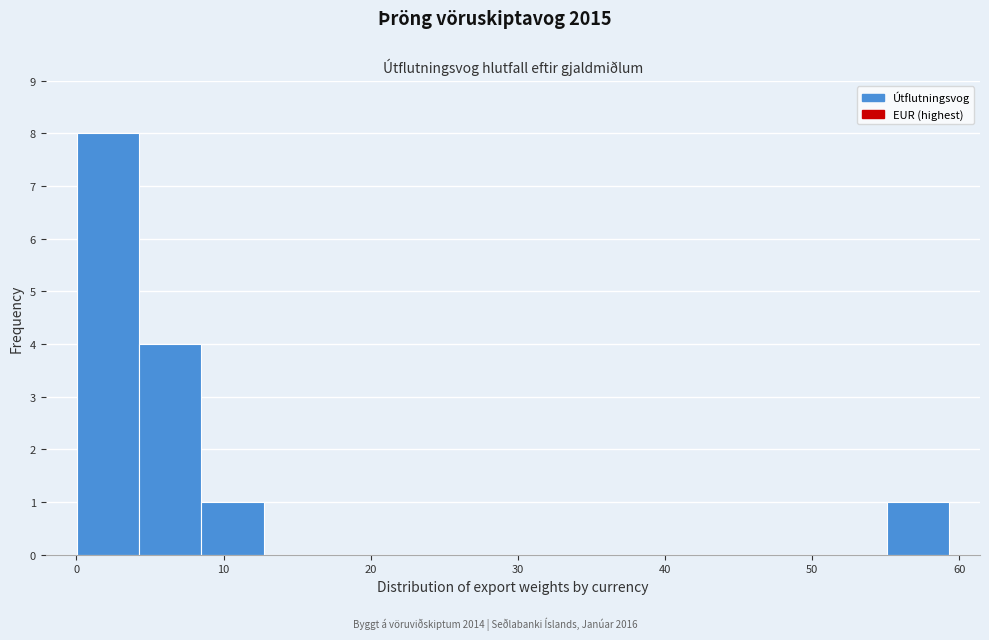

Over which range of the x-axis is the bar tallest?

0 to 4